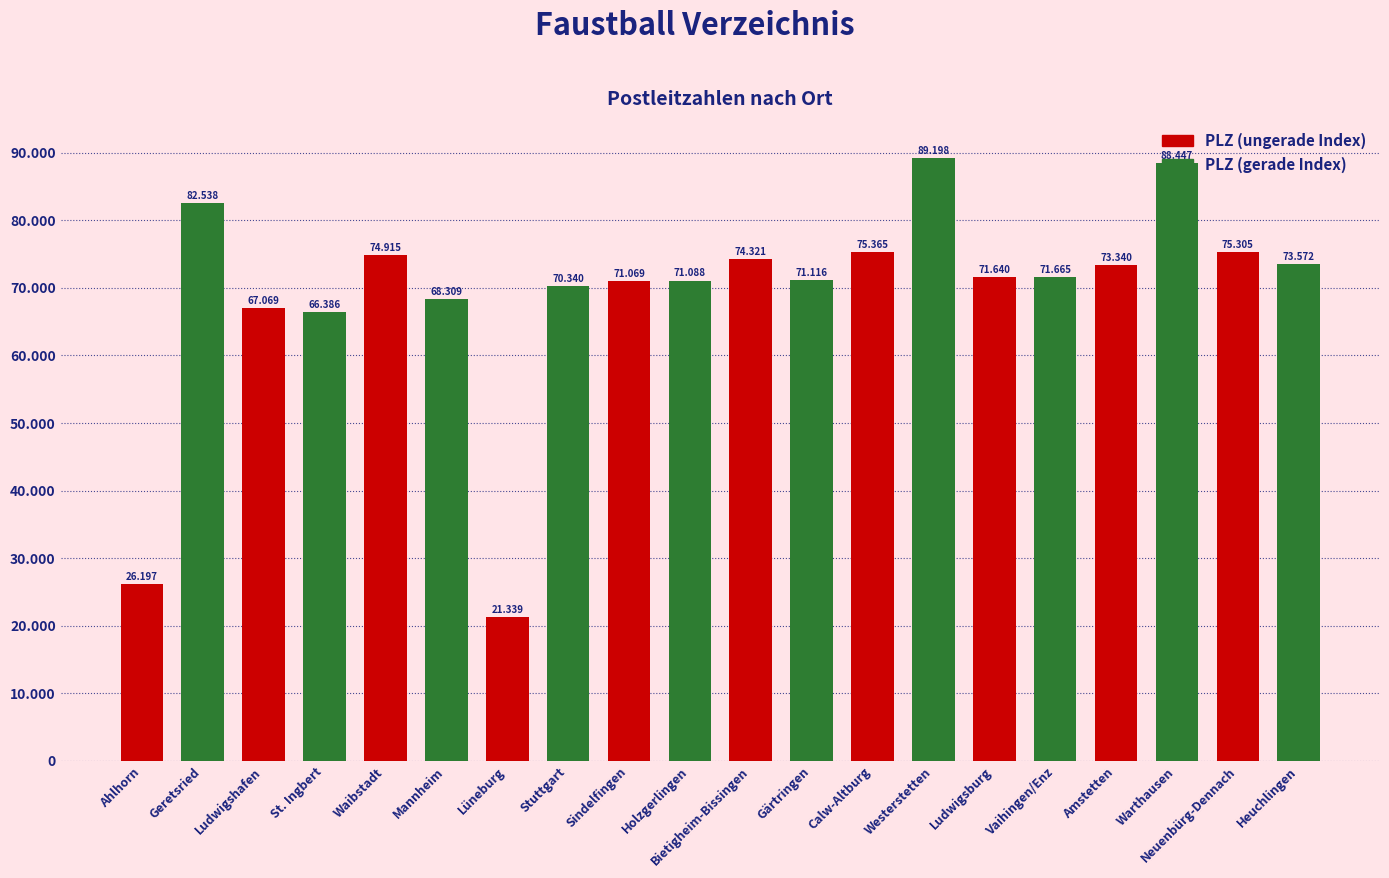

Is it true that PLZ (gerade Index) equals 44930 at Holzgerlingen?

False